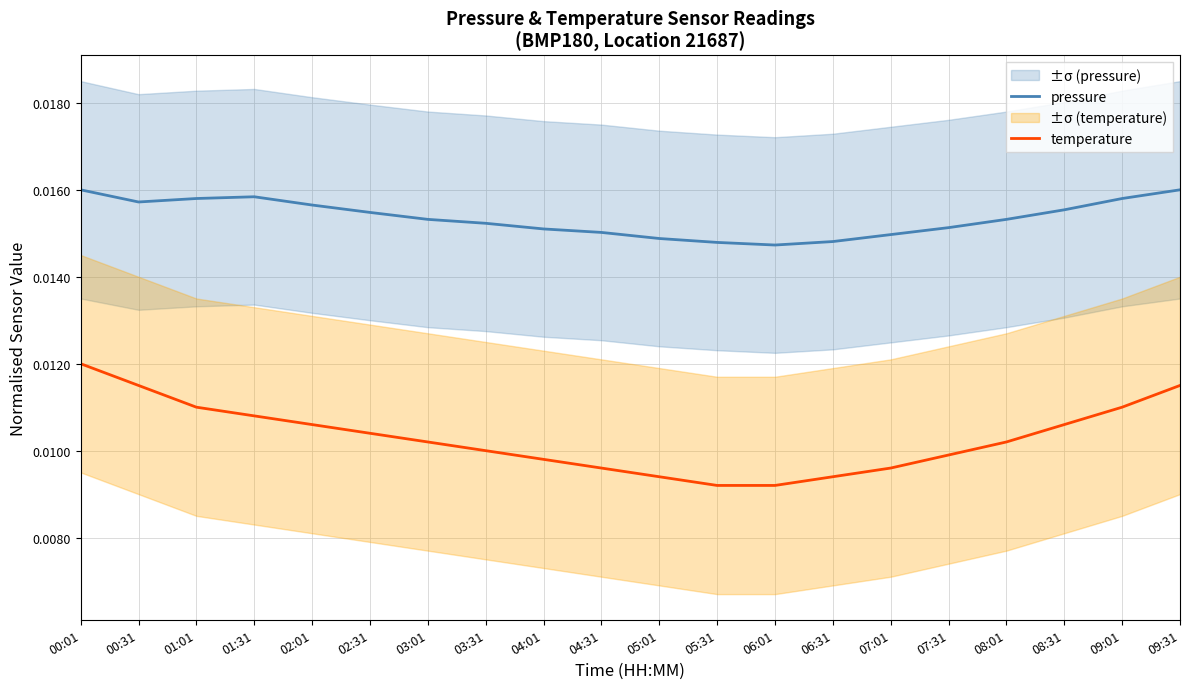

Which category has the highest value in the temperature series?

00:01